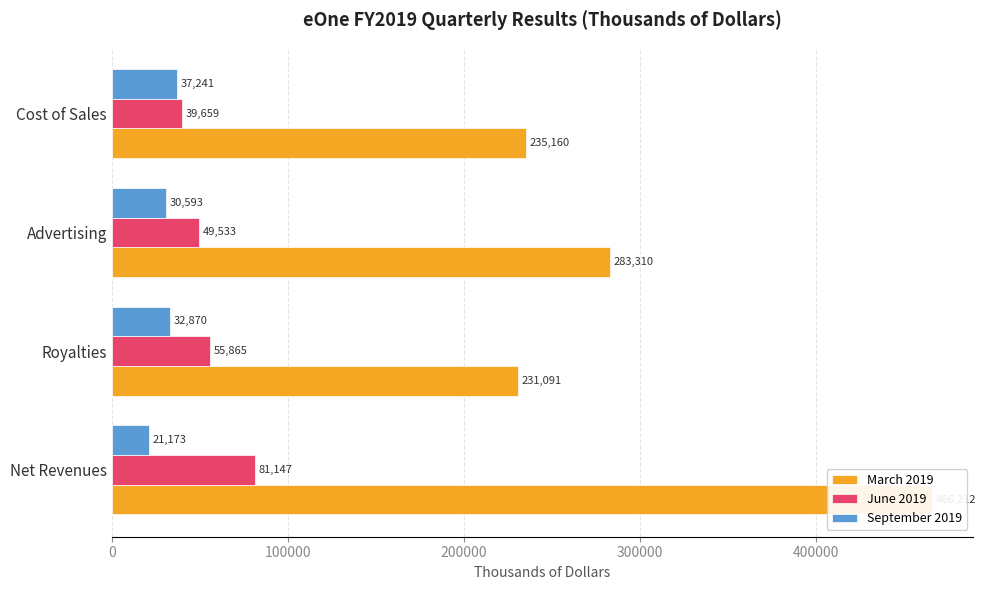

Reading right to left, extract all data points from this chart.

March 2019: 235160	283310	231091	466212
June 2019: 39659	49533	55865	81147
September 2019: 37241	30593	32870	21173